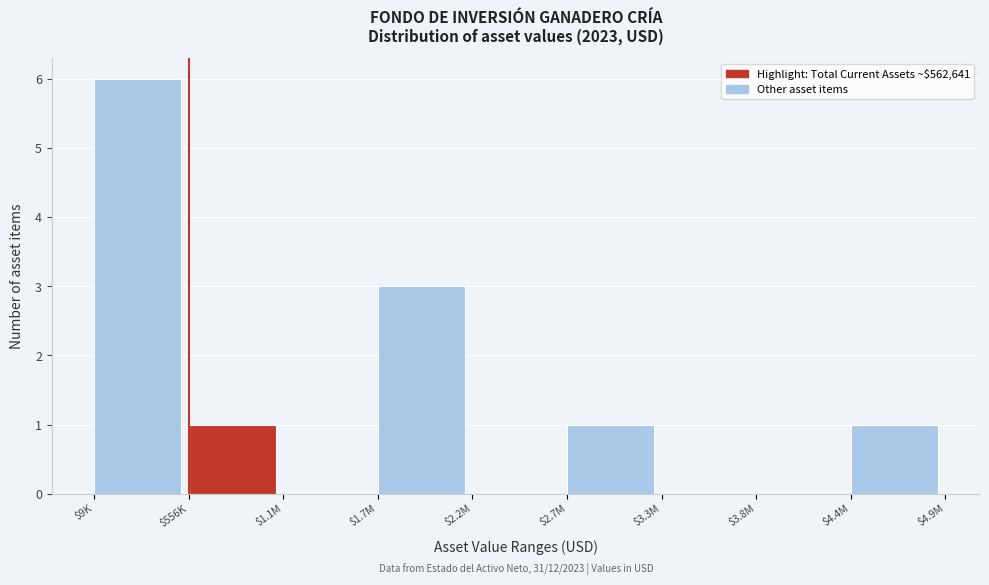

The value at $1.7M is 2. True or false?

False